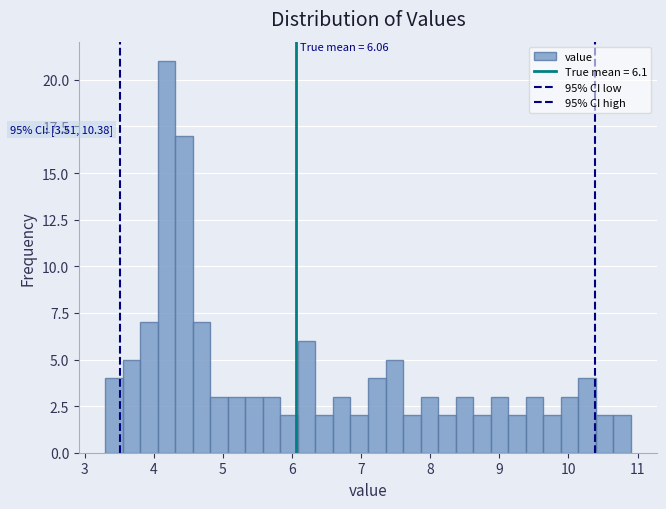

Around what value on the x-axis is the tallest bar? Give the approximate position of its centre, as read against the axis.

4.2